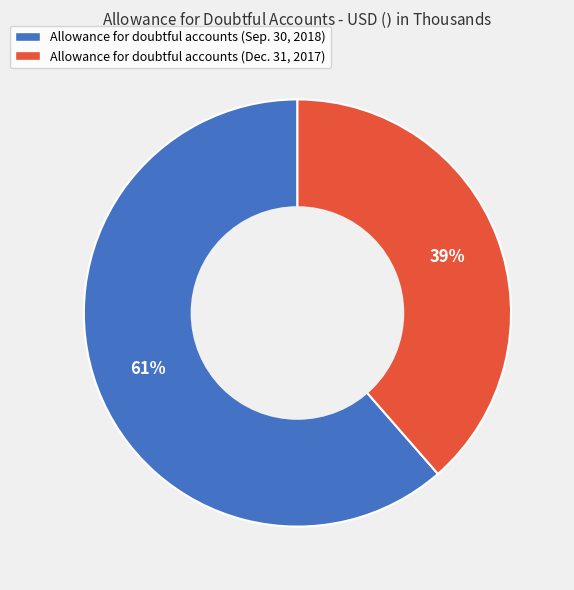

How many segments does this pie chart have?

2